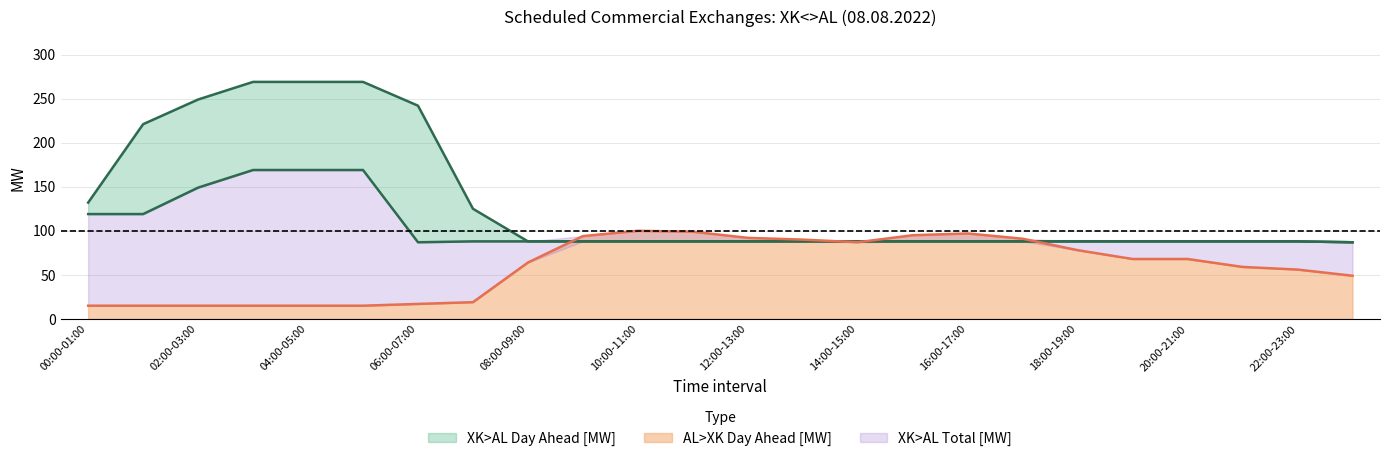

What is the difference between the second highest and minimum values in the AL>XK Day Ahead [MW] series?

84